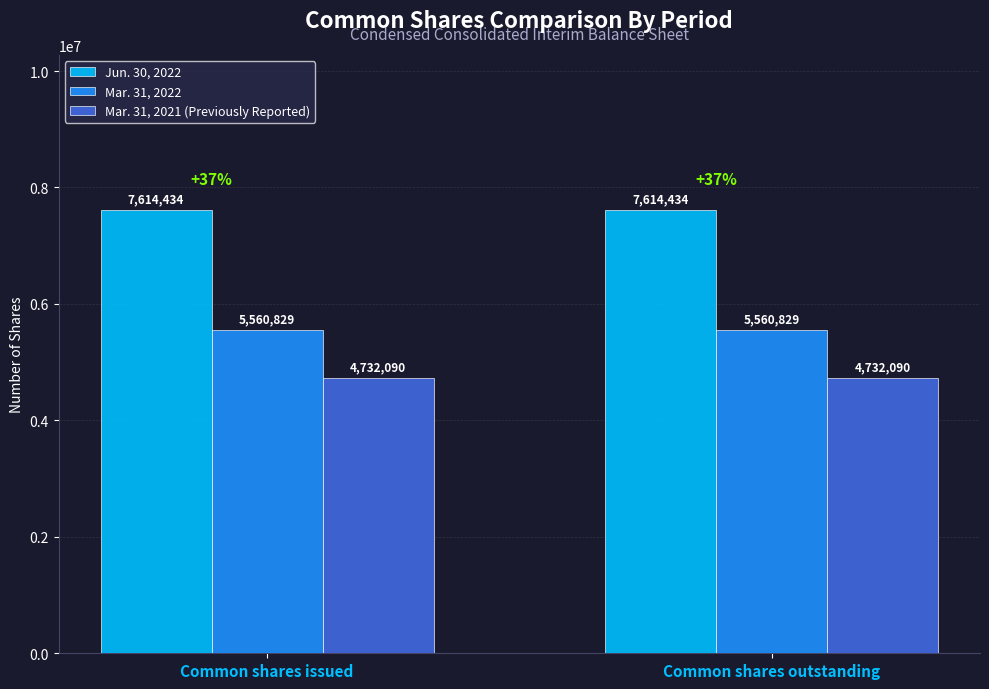

What is the average value of the Mar. 31, 2021 (Previously Reported) series?

4732090